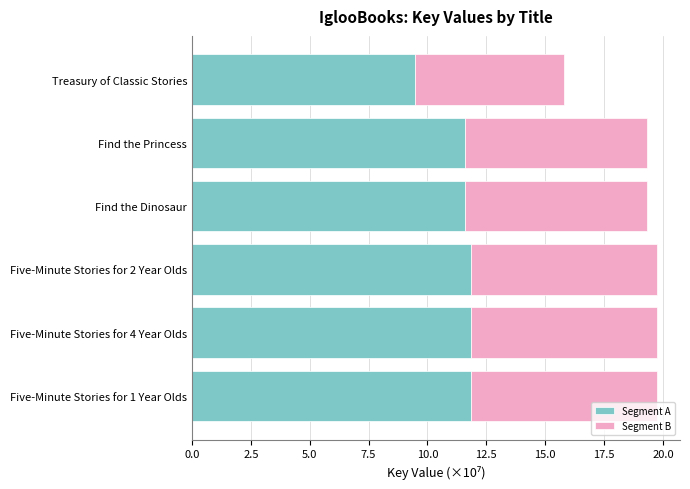

Where is Segment A nearest to the value 10?

Treasury of Classic Stories